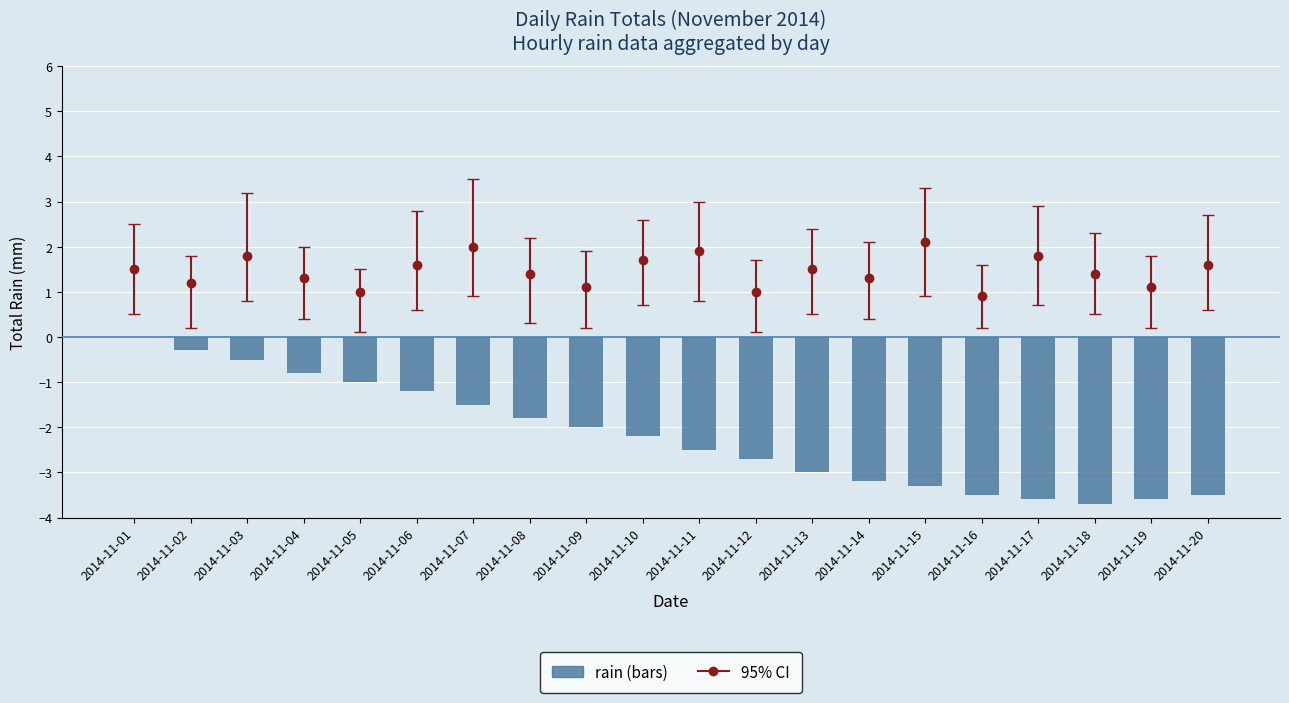

Is it true that the value at 2014-11-04 is -0.8?

True